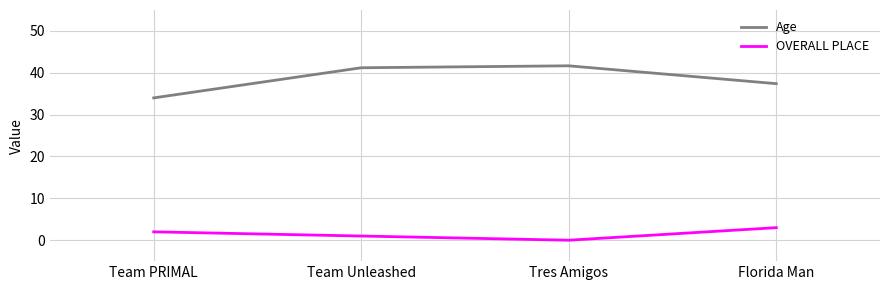

How many interior local peaks does the Age series have?

1